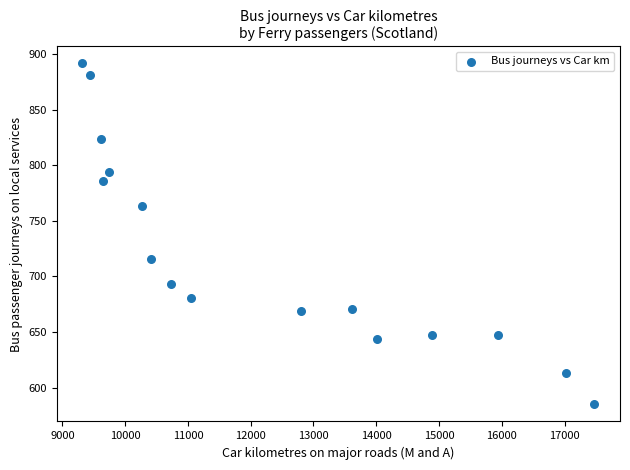

What is the range of X values (max minus min)?

8157.9